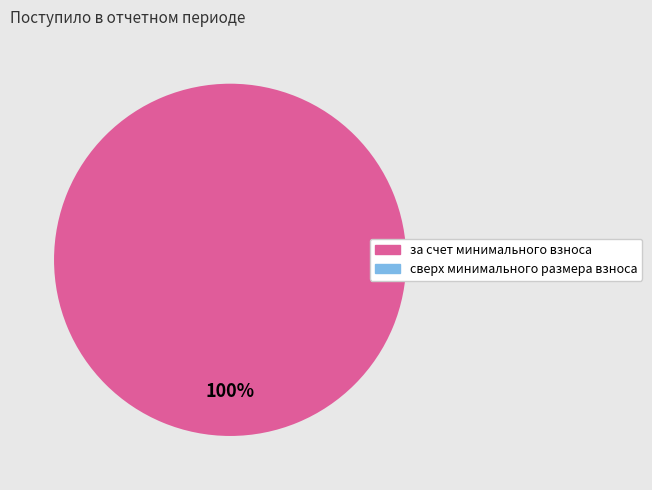

Is there any slice that represents more than half of the pie?

Yes